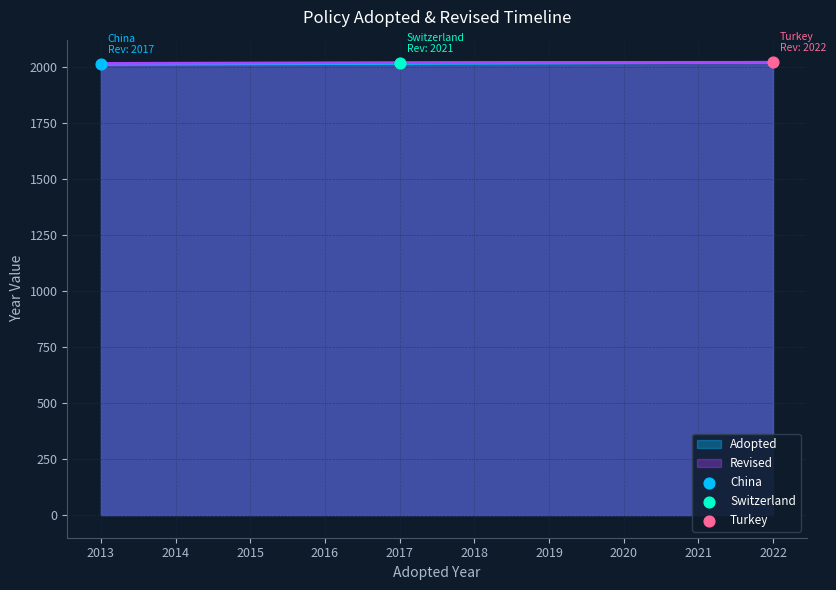

Approximately how many times larger is the value at 1 compared to 2?

1.0